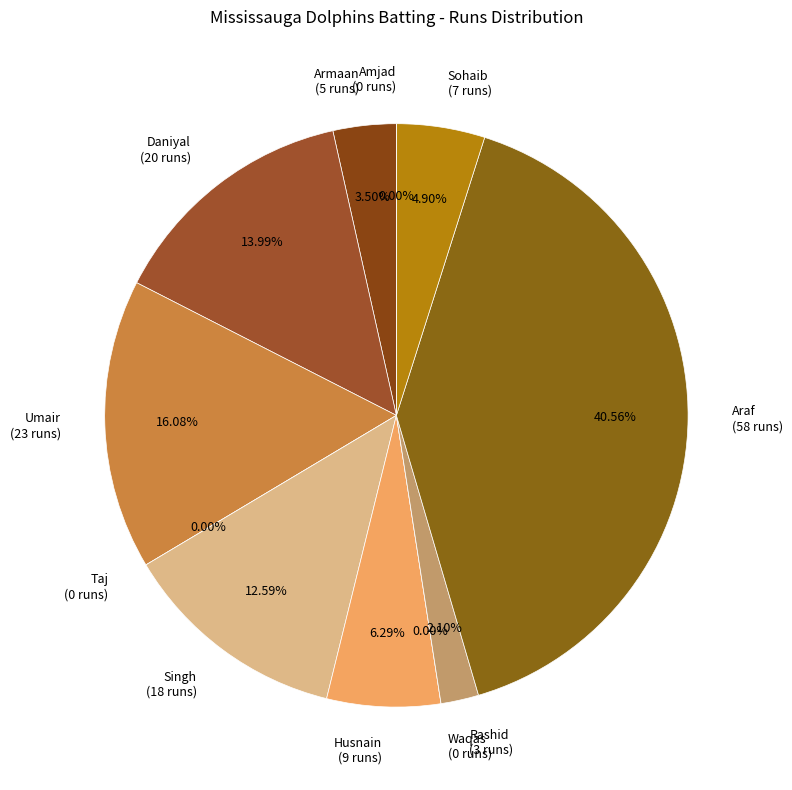

Is the sum of Araf Shahid and Waqas Khanzada greater than half?

No